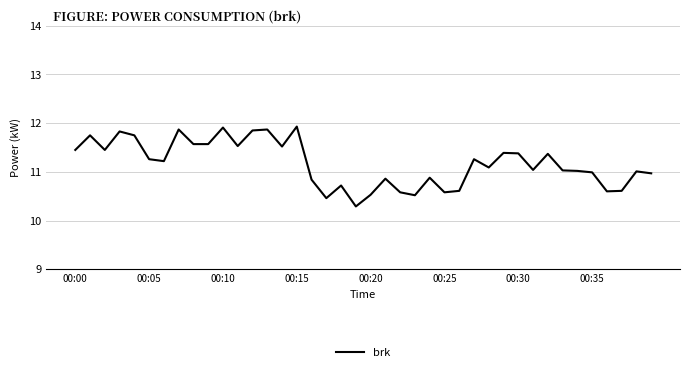

What is the greatest value displayed?

11.9